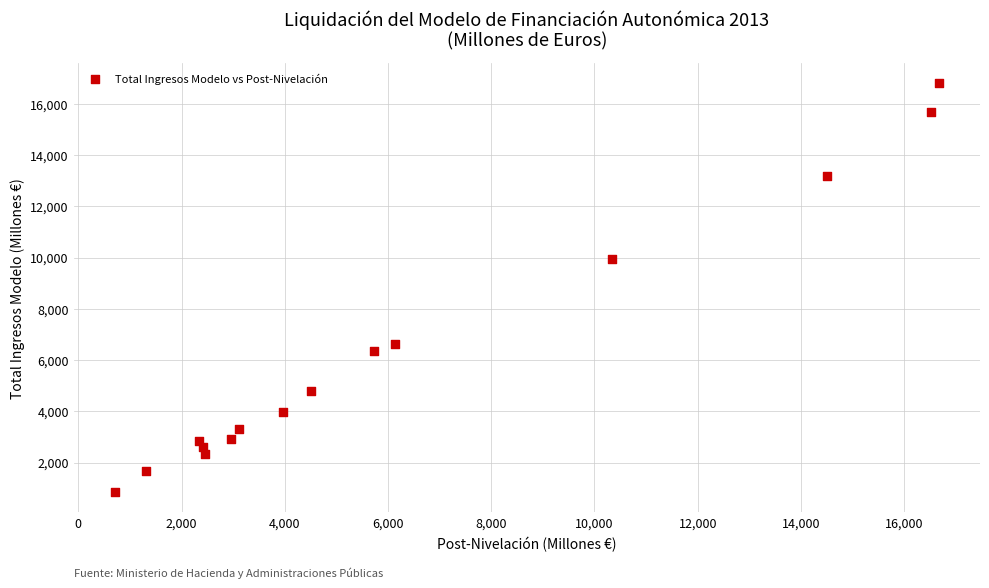

What is the range of X values (max minus min)?

15963.7